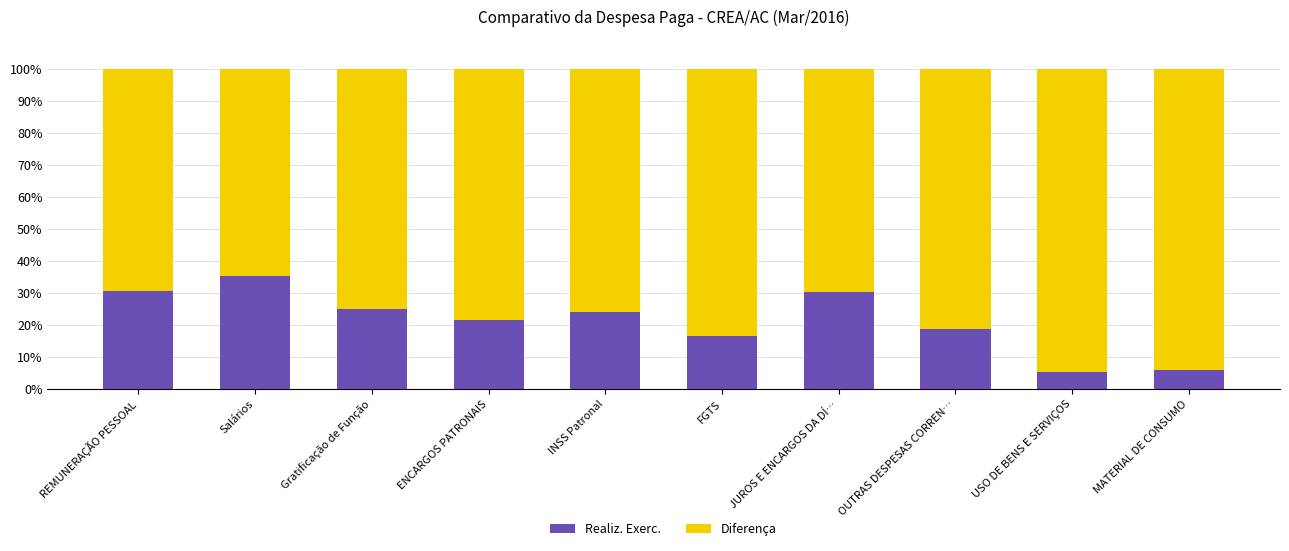

What is the difference between the second highest and second lowest values in the Realiz. Exerc. series?

24.6